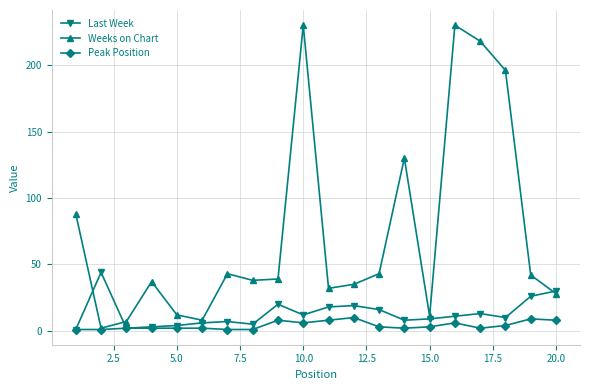

How many data points does each series have?

20